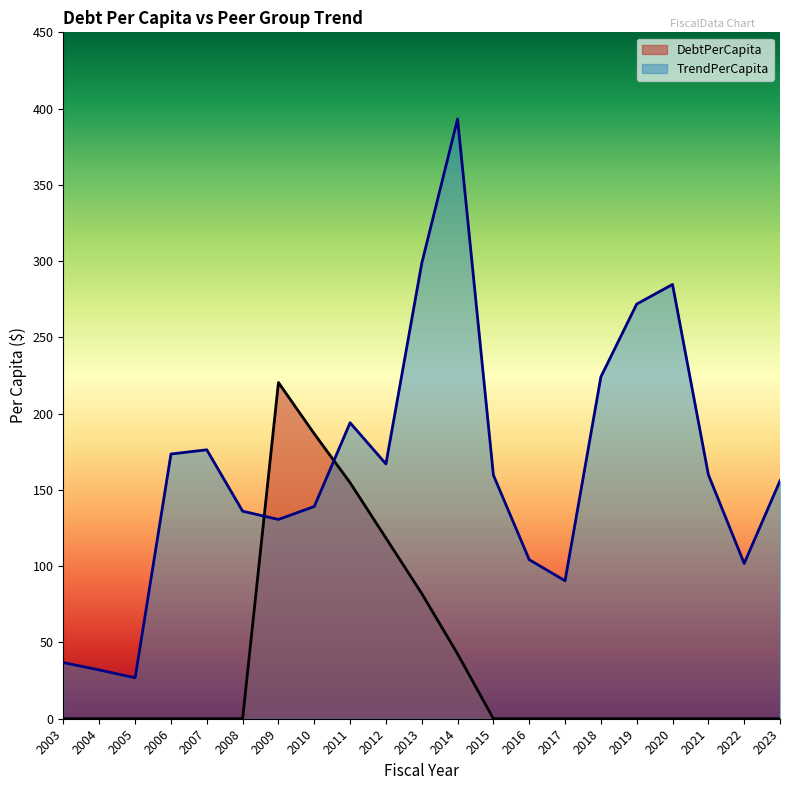

What is the value of the TrendPerCapita point at the 4th from the left?

173.6